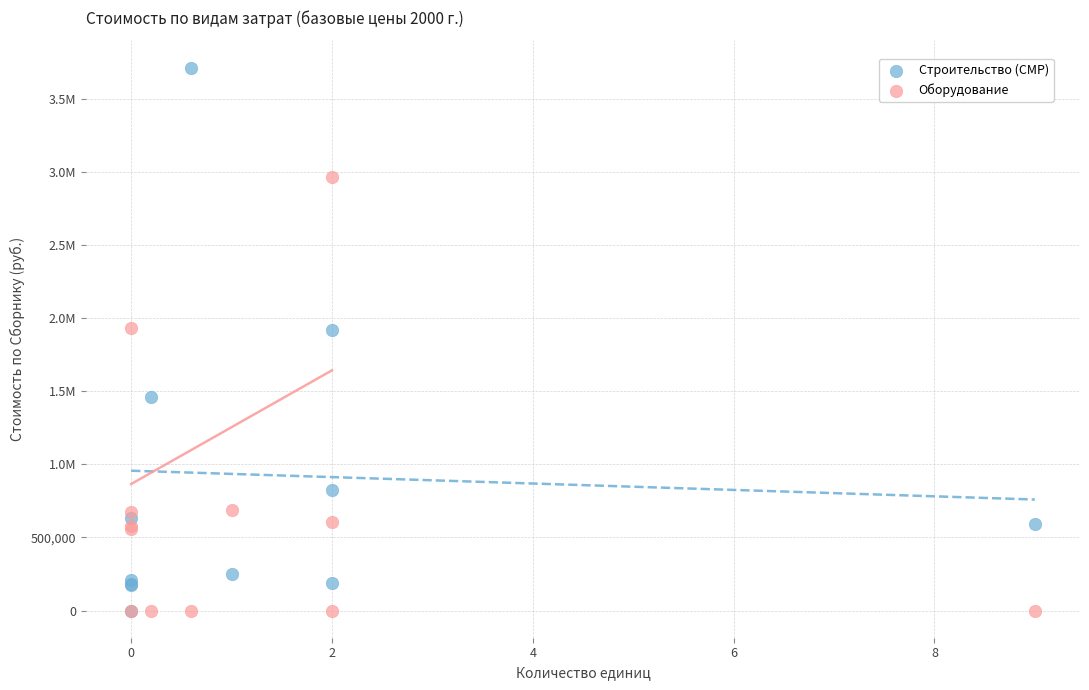

What are all the series names shown in the legend?

Строительство (СМР), Оборудование